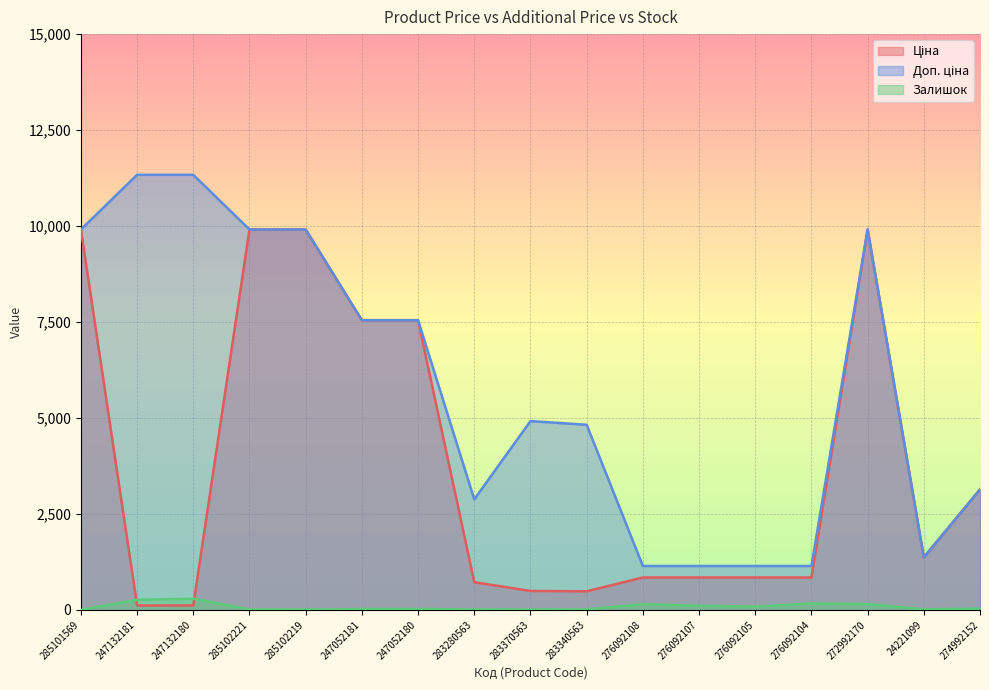

What position from the left is 285102221?

4